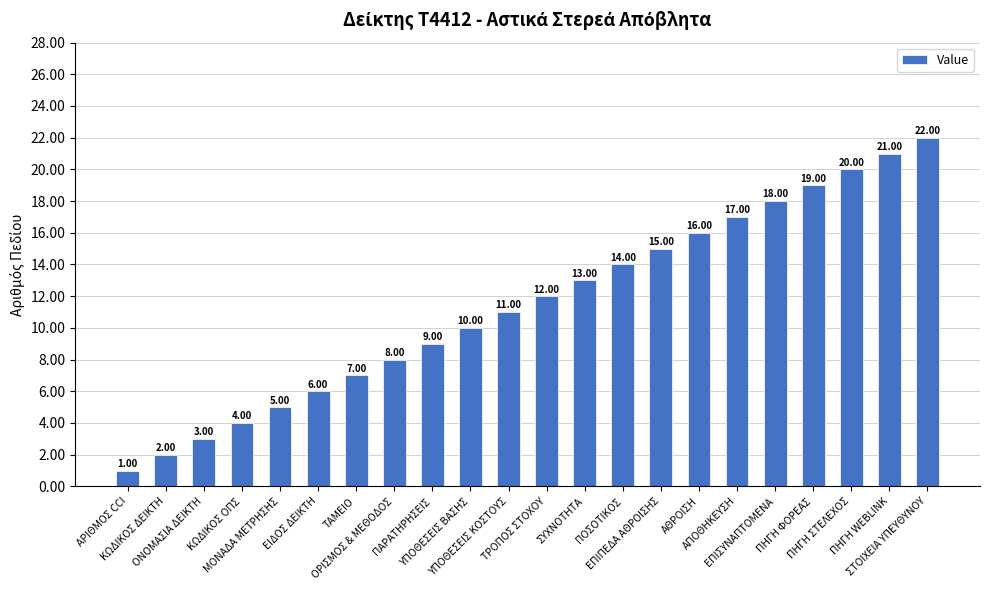

What is the sum of all values?

253